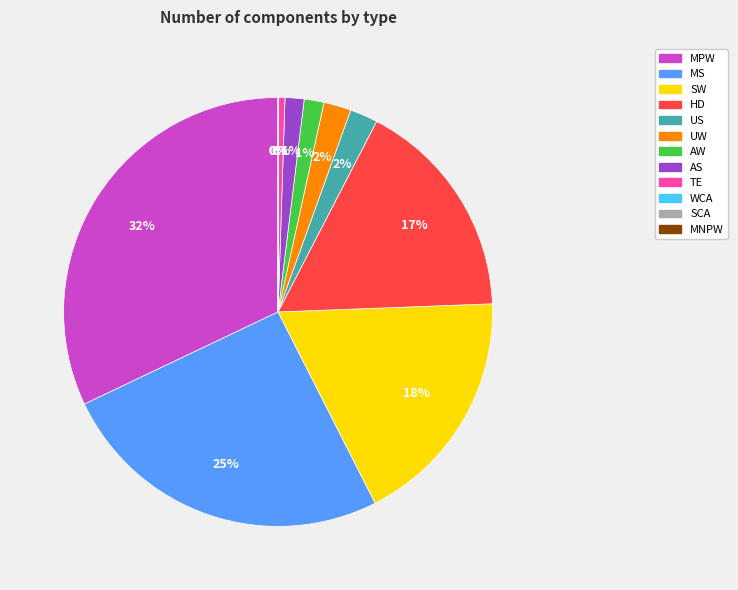

Is it true that MS is 17% of the pie?

False